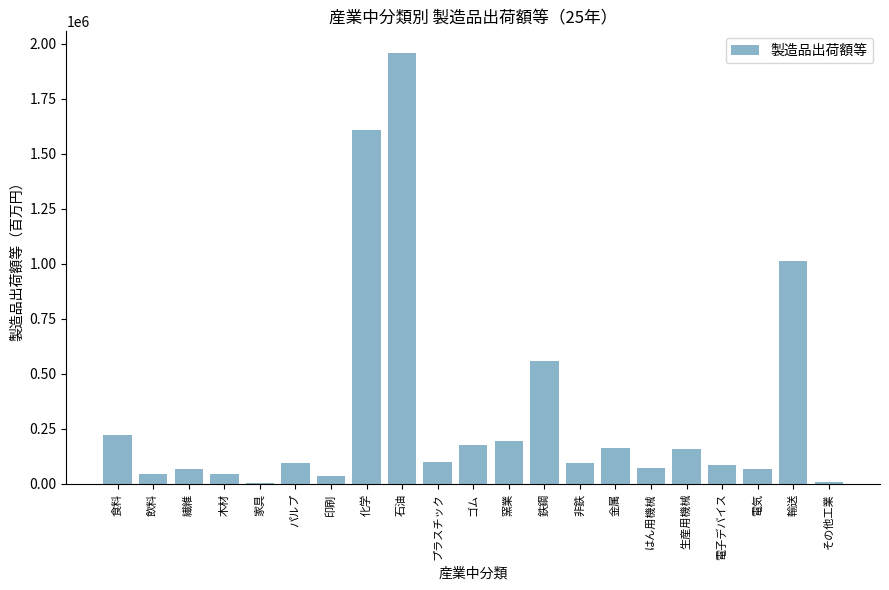

What is the sum of all values?

6791986